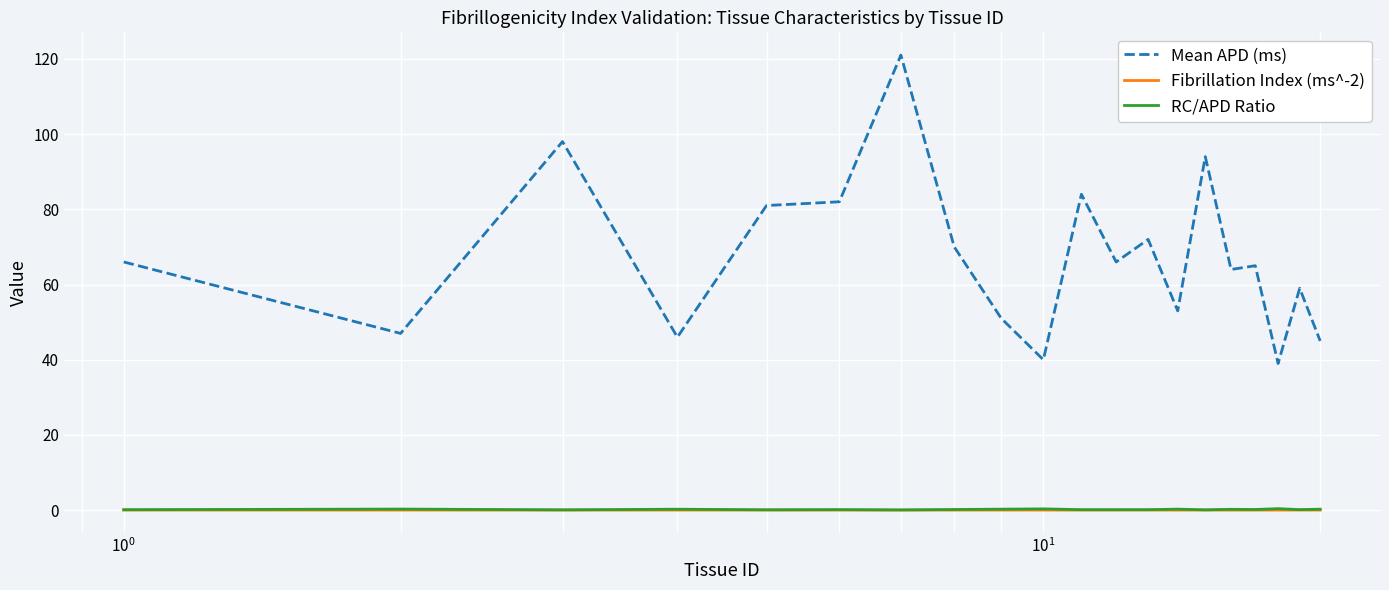

True or false: Mean APD (ms) and RC/APD Ratio intersect in this chart.

False